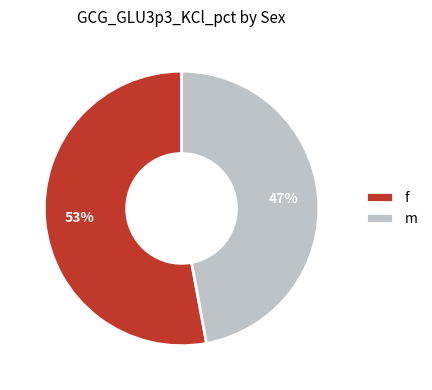

To the nearest percent, what percentage of the pie is f?

53%